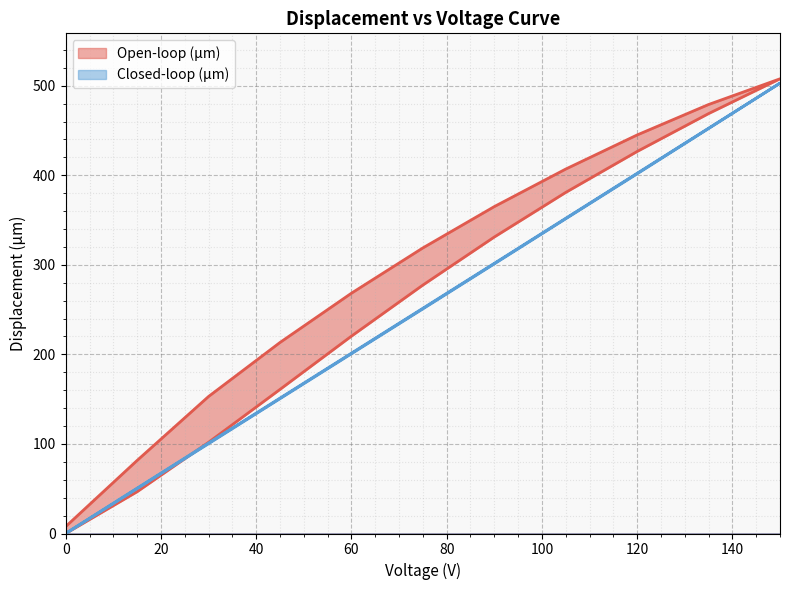

Between 75 and 0, which series saw the biggest shift?

Open-loop (µm)